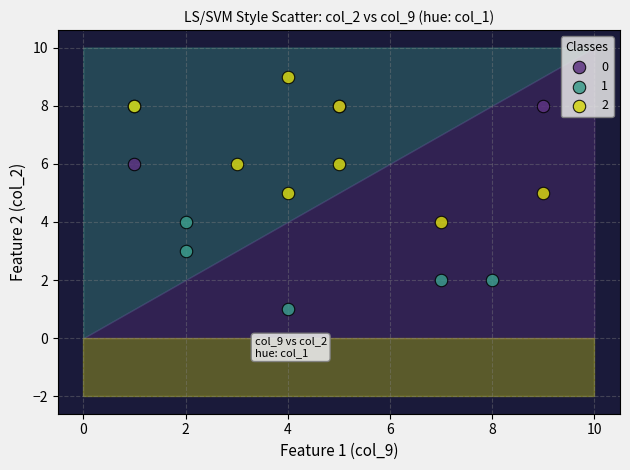

What are all the series names shown in the legend?

0, 1, 2